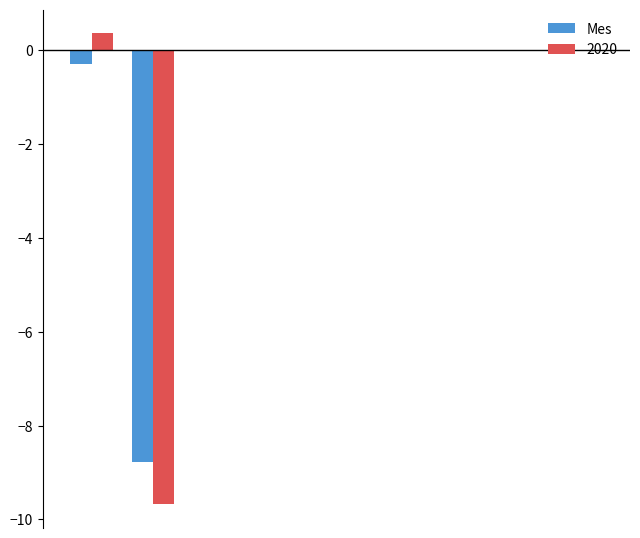

What is the maximum value for 2020?

0.4